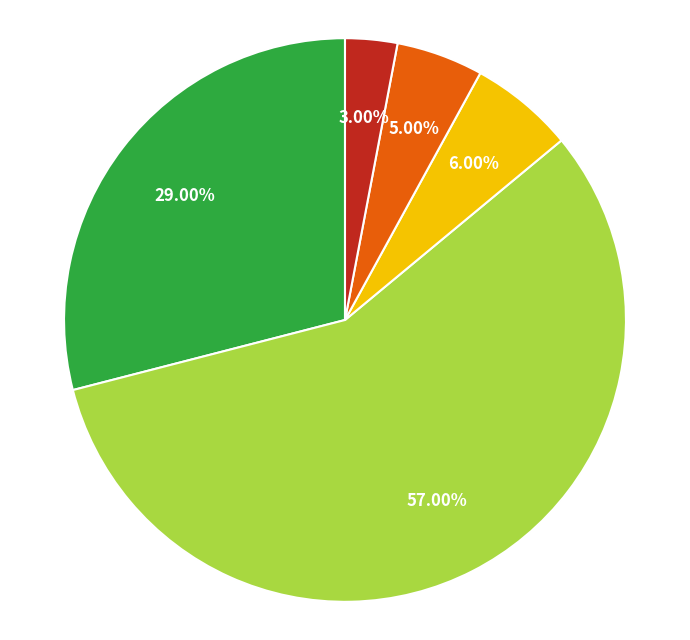

Is there a majority slice in this chart?

Yes